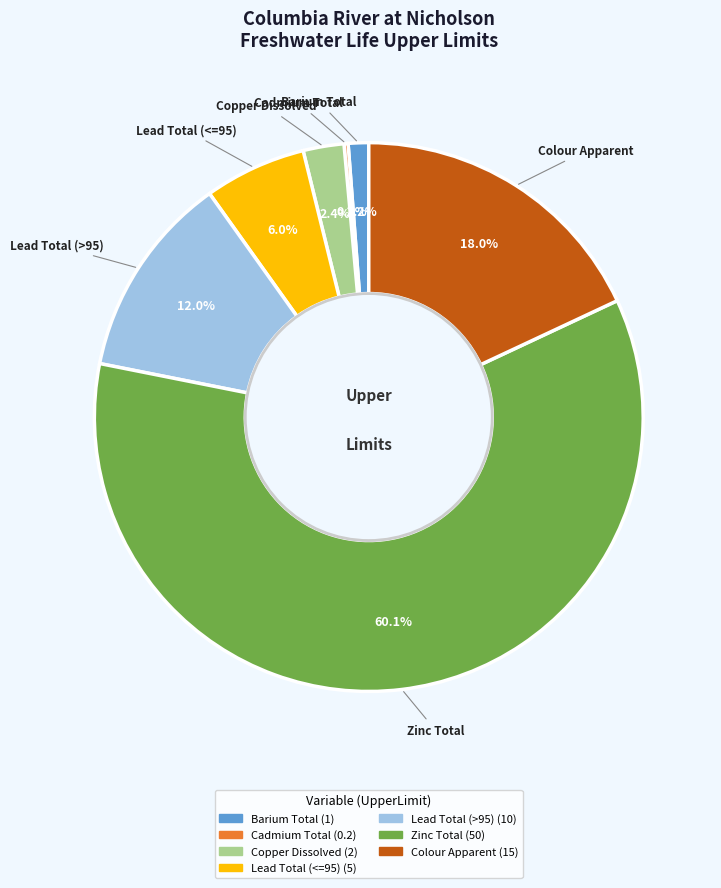

Which slice is the largest?

Zinc Total